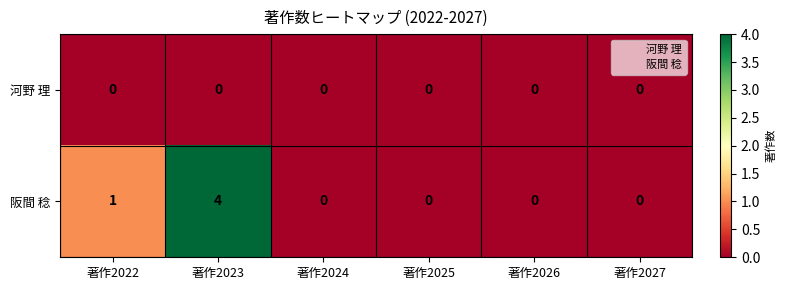

The 阪間 稔 series shows 4 at 著作2023. True or false?

True